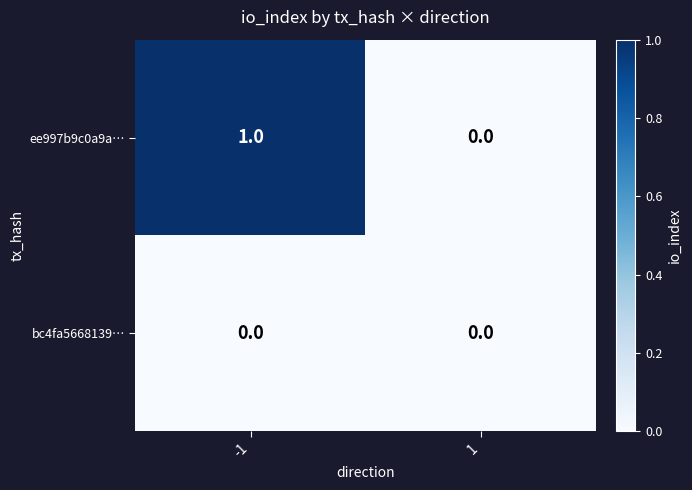

Rank the series by their maximum value, from lowest to highest.

bc4fa5668139…, ee997b9c0a9a…